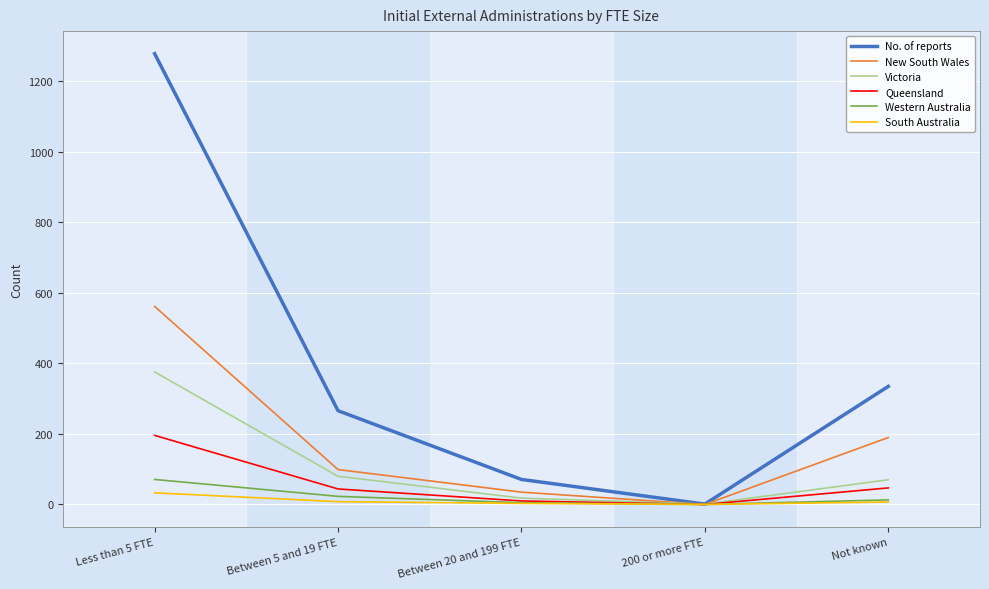

Between Between 5 and 19 FTE and Not known, which series saw the biggest shift?

New South Wales